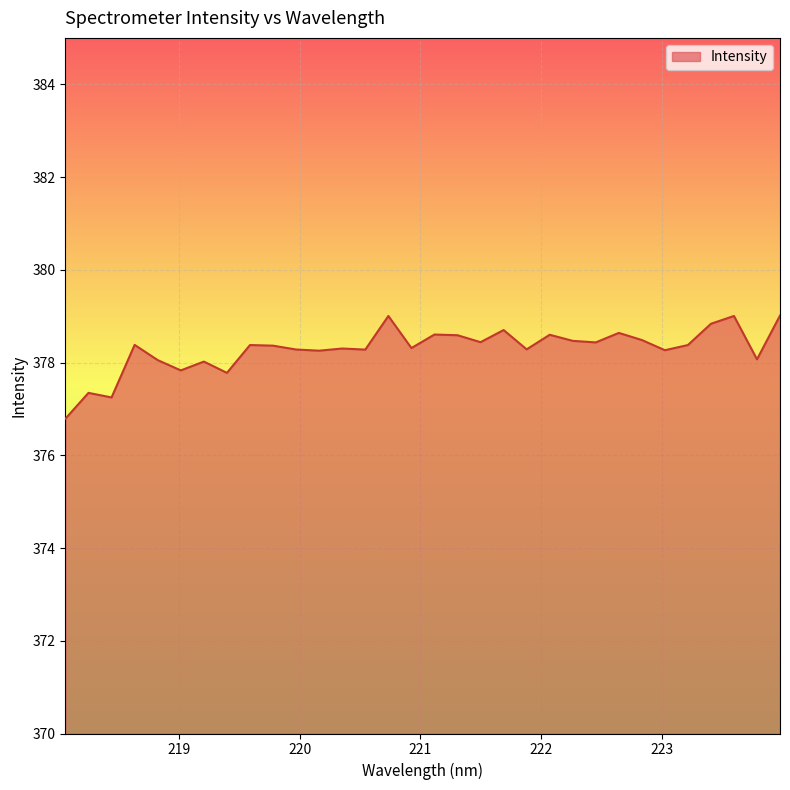

True or false: the data has more than 0 interior local peaks.

True